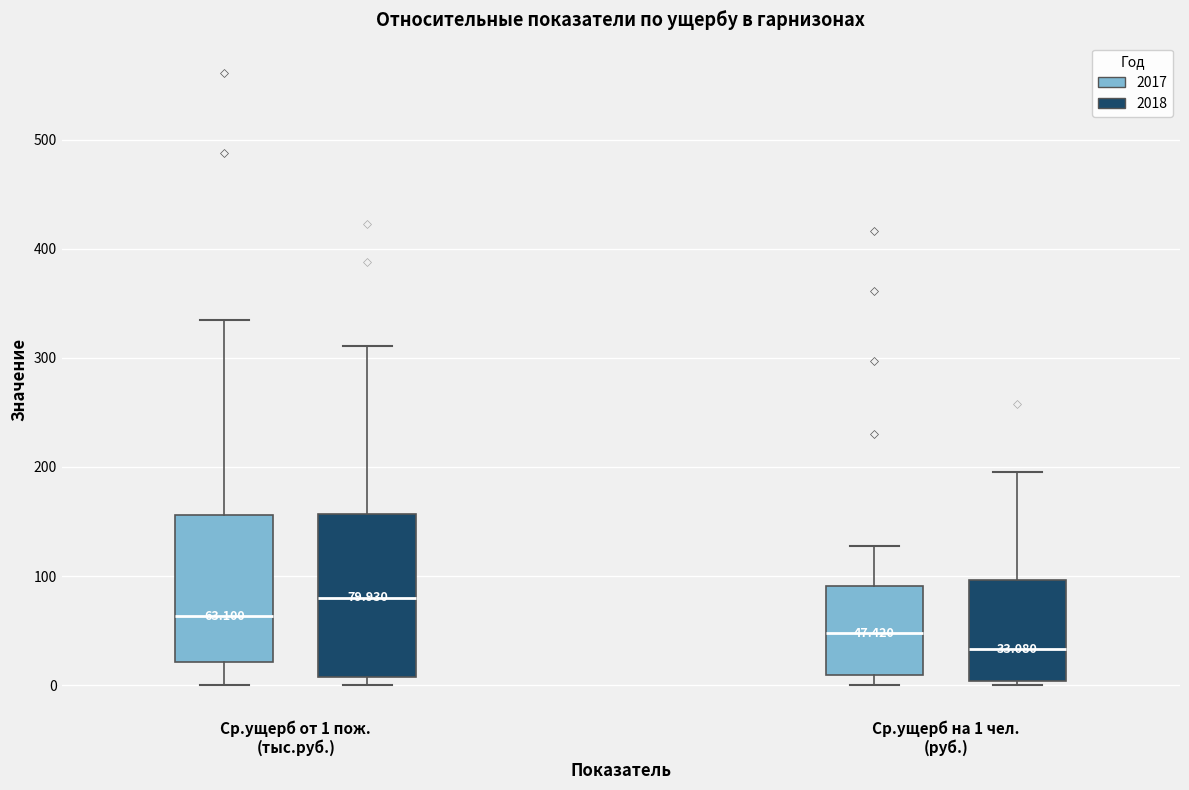

Which box's median line is the highest?

Ср.ущерб от 1 пож. (тыс.руб.) (2018)